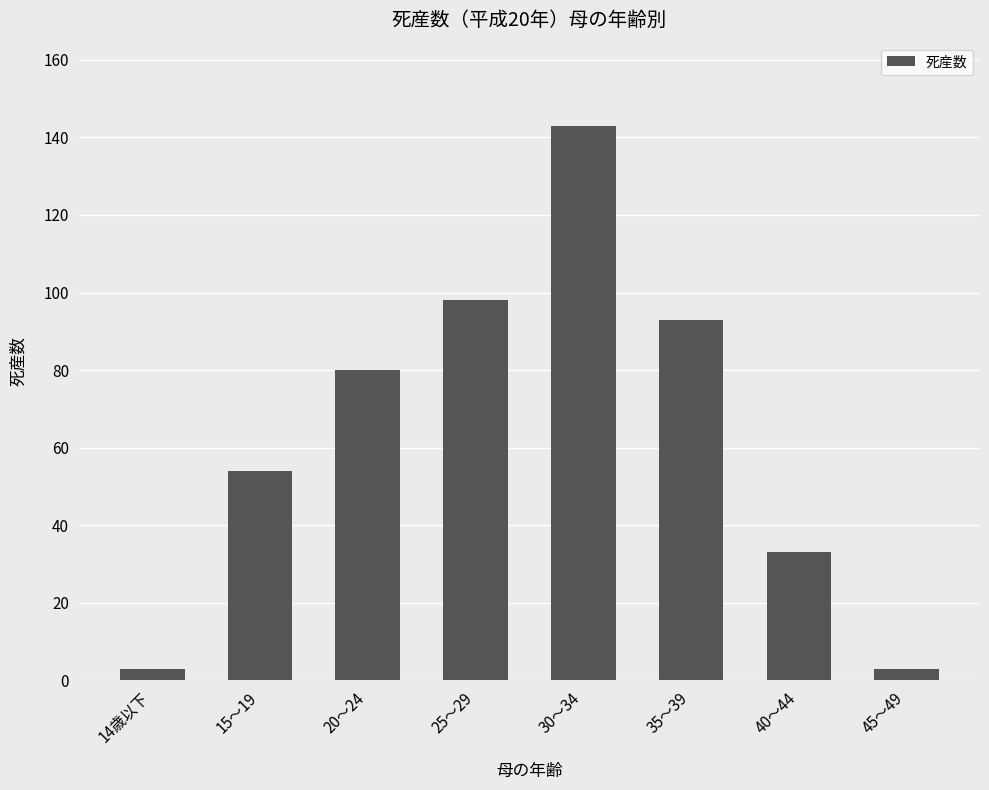

Reading right to left, what are all the values shown in this chart?

3	33	93	143	98	80	54	3